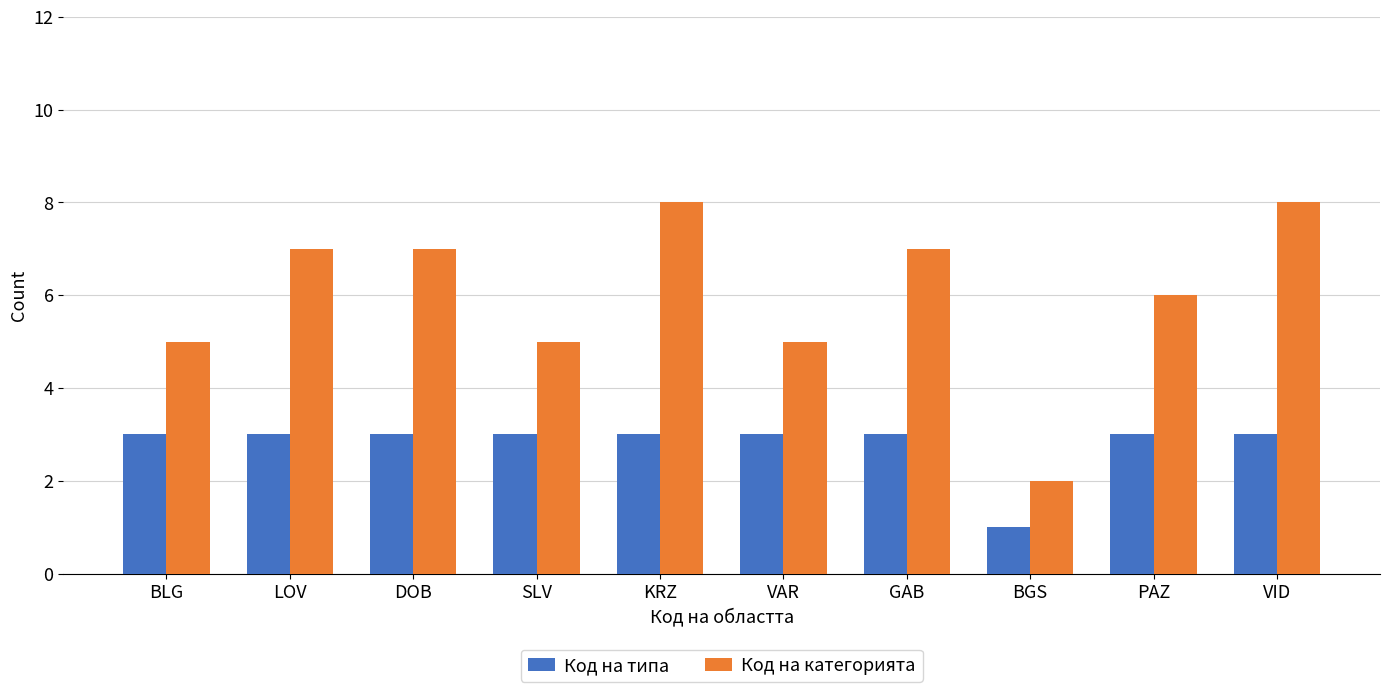

Does the chart contain any negative values?

No